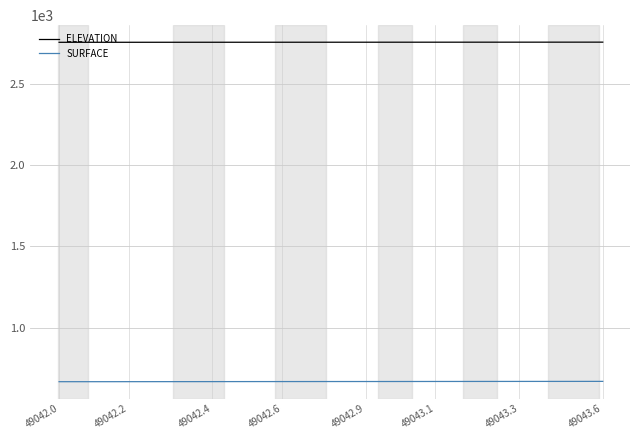

What is the maximum value for SURFACE?

670.3